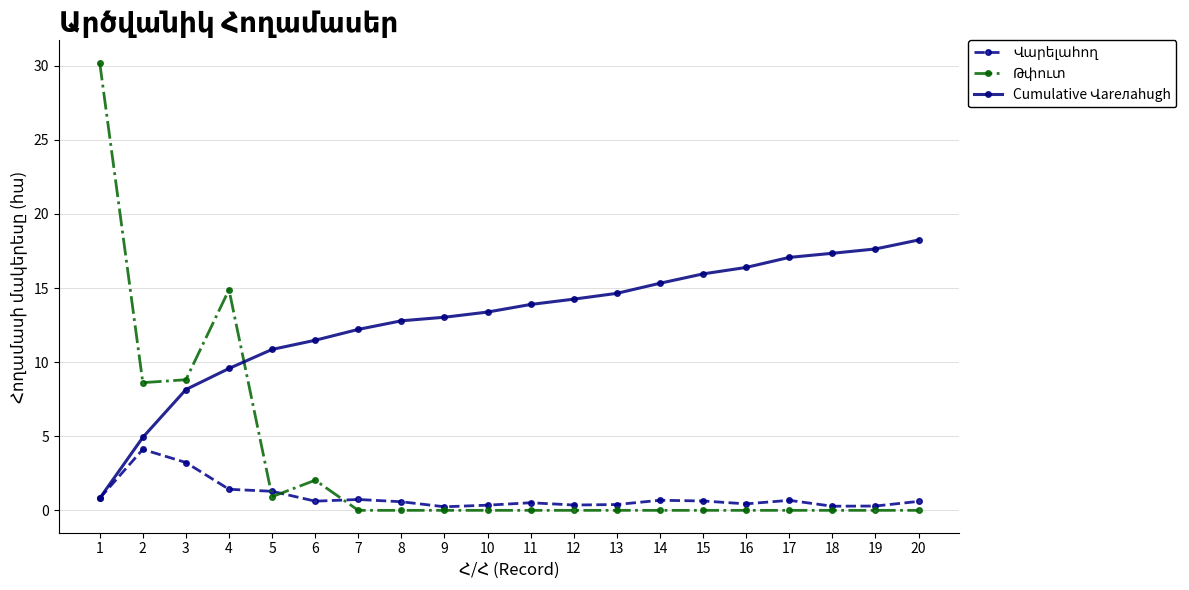

At how many categories does at least one series exceed 12?

16